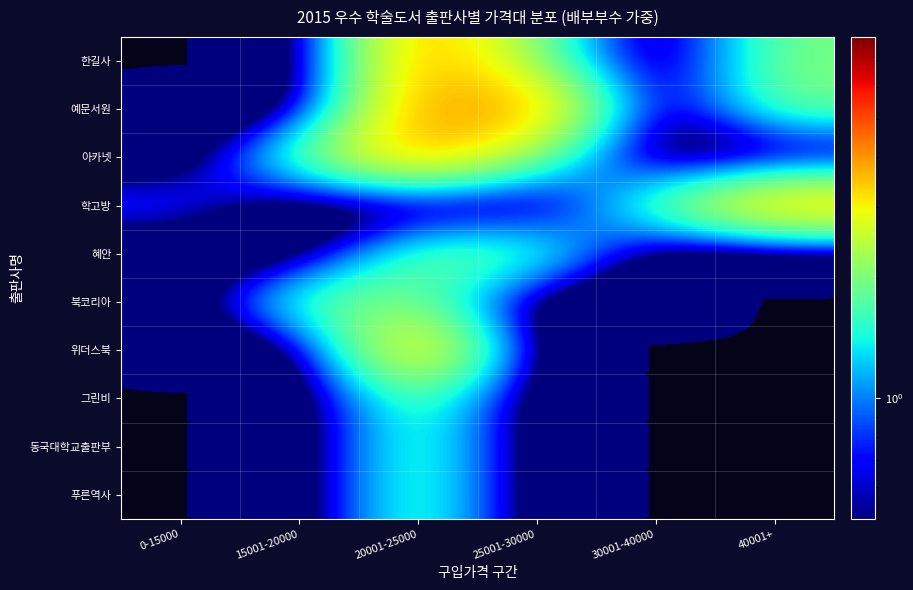

Rank the series at 20001-25000 from highest to lowest value.

한길사, 예문서원, 아카넷, 위더스북, 혜안, 북코리아, 그린비, 동국대학교출판부, 푸른역사, 학고방